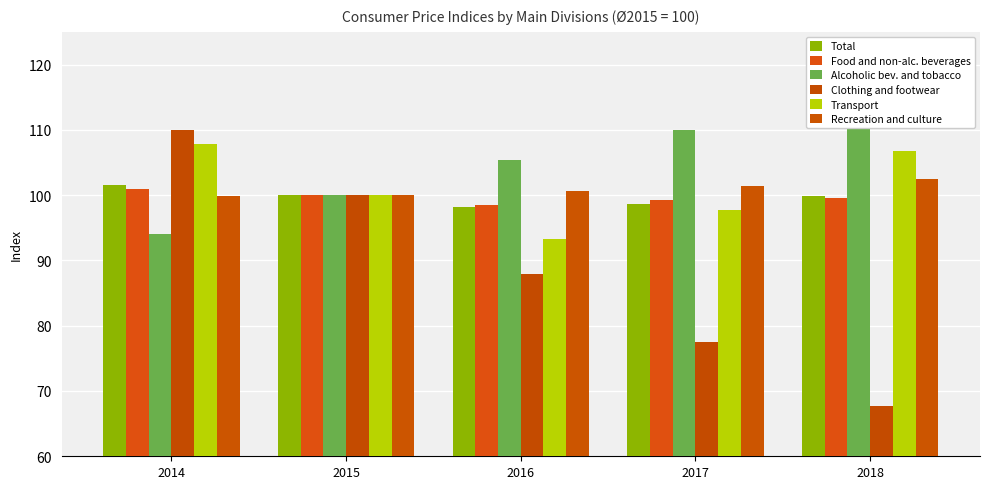

Rank the series by their maximum value, from highest to lowest.

Alcoholic bev. and tobacco, Clothing and footwear, Transport, Recreation and culture, Total, Food and non-alc. beverages